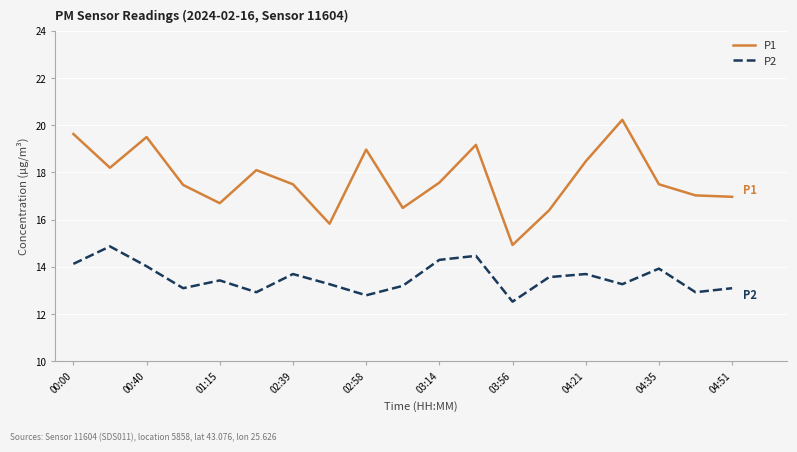

What is the smallest value displayed?

12.5